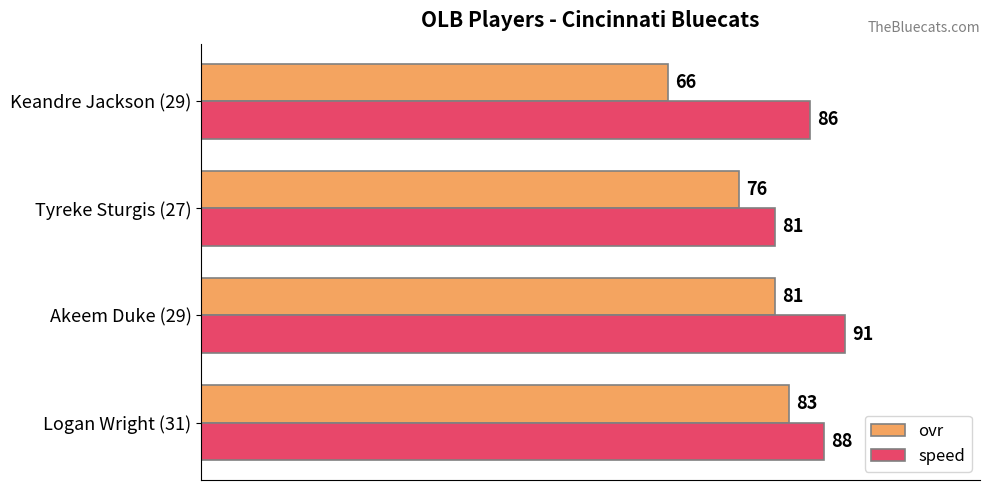

Which series has the widest spread of values?

ovr